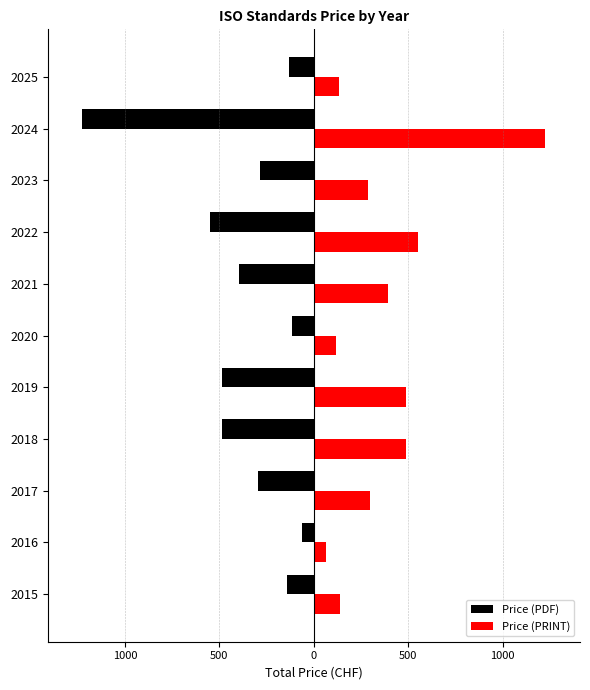

What are all the series names shown in the legend?

Price (PDF), Price (PRINT)